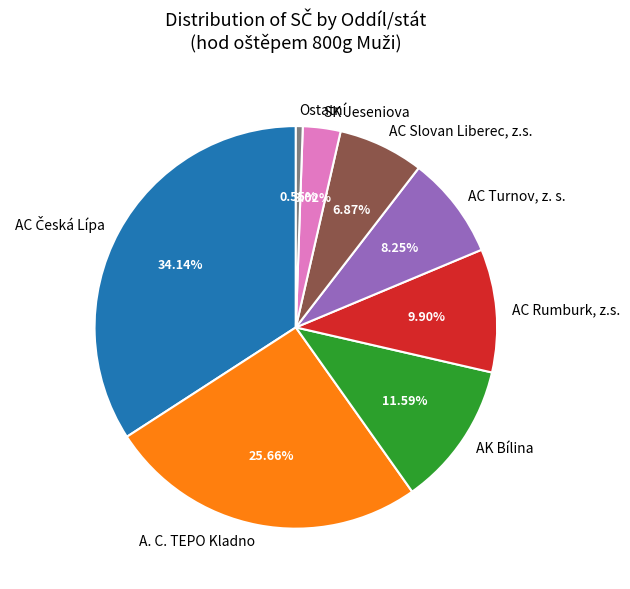

Which has a higher value, Ostatní or AC Turnov, z. s.?

AC Turnov, z. s.